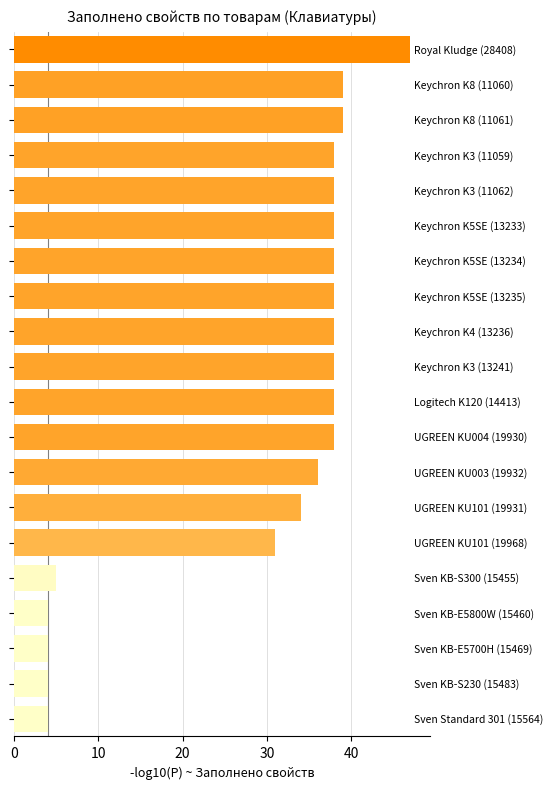

What is the smallest value displayed?

4